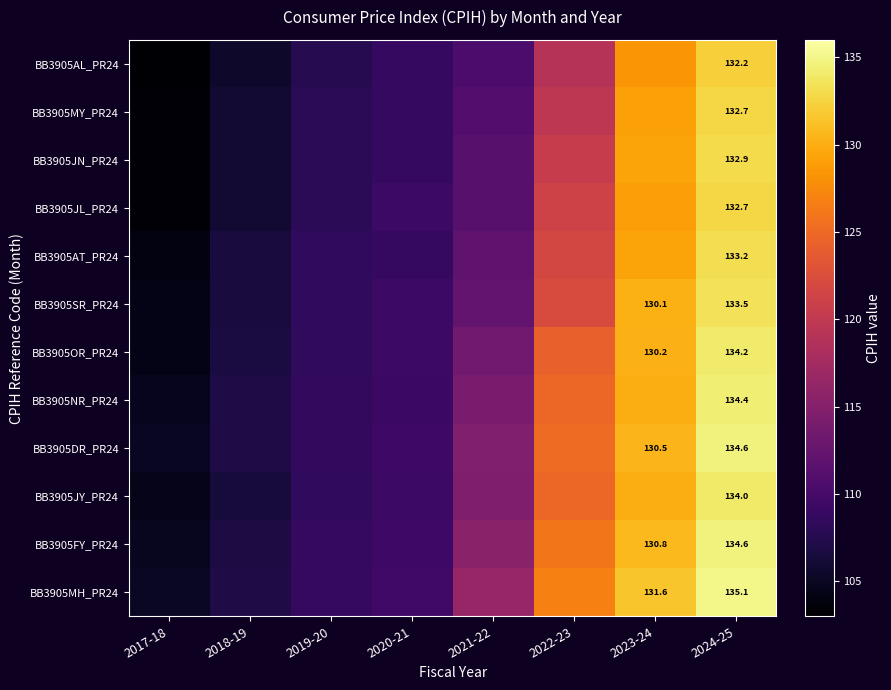

Which series has the largest total across all categories?

BB3905MH_PR24